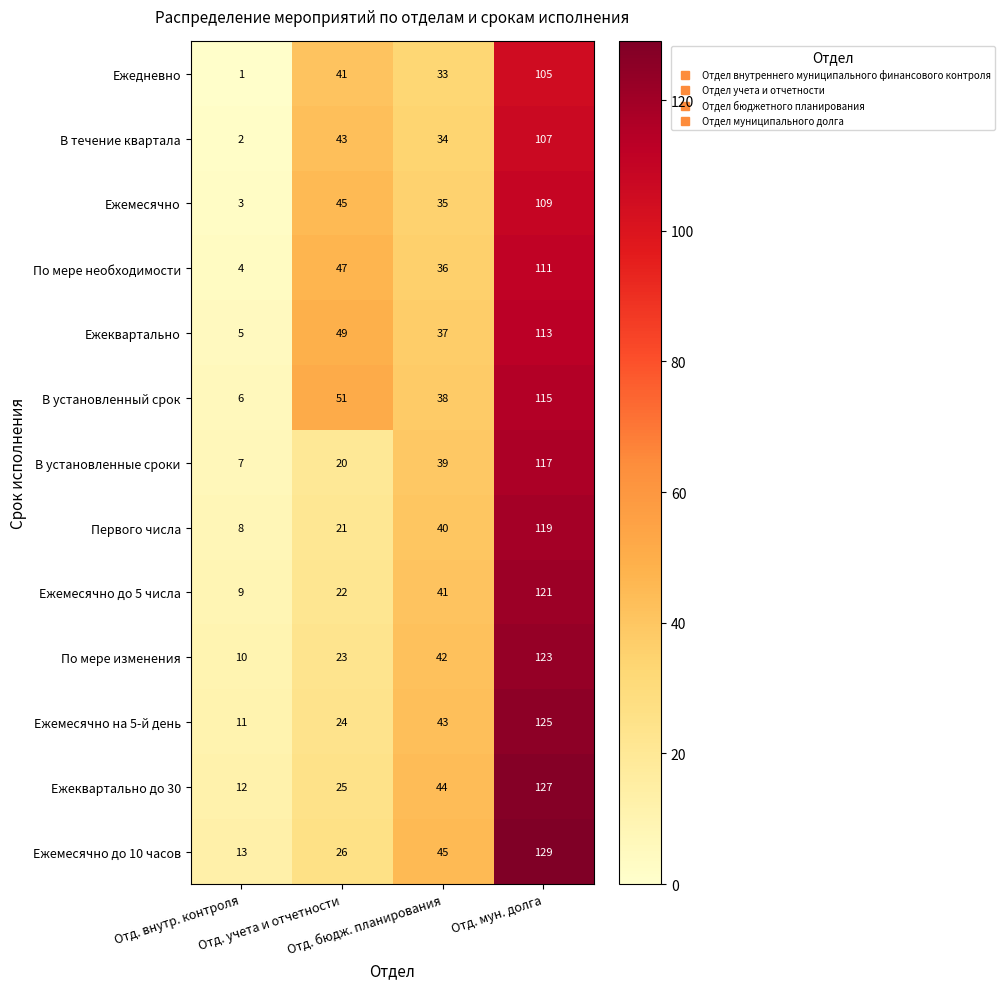

Count the В установленные сроки values in the range 20 to 117.

3